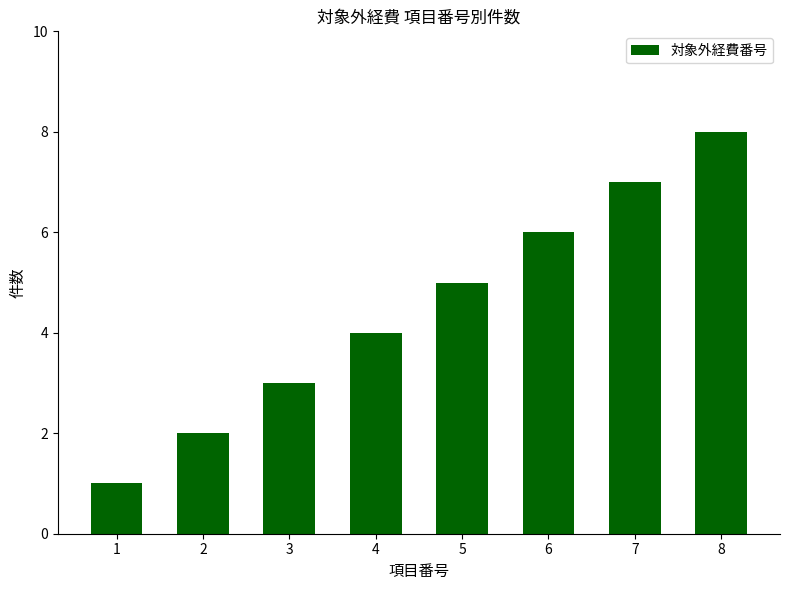

How many distinct data groups are displayed?

1